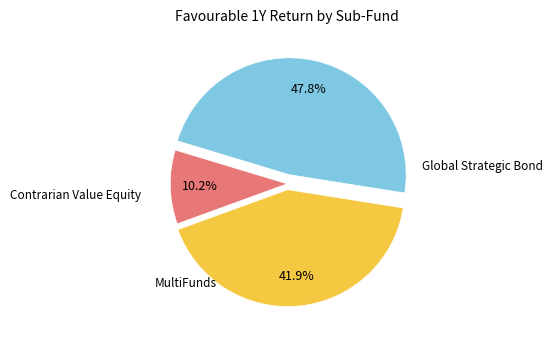

Is there any slice that represents more than half of the pie?

No